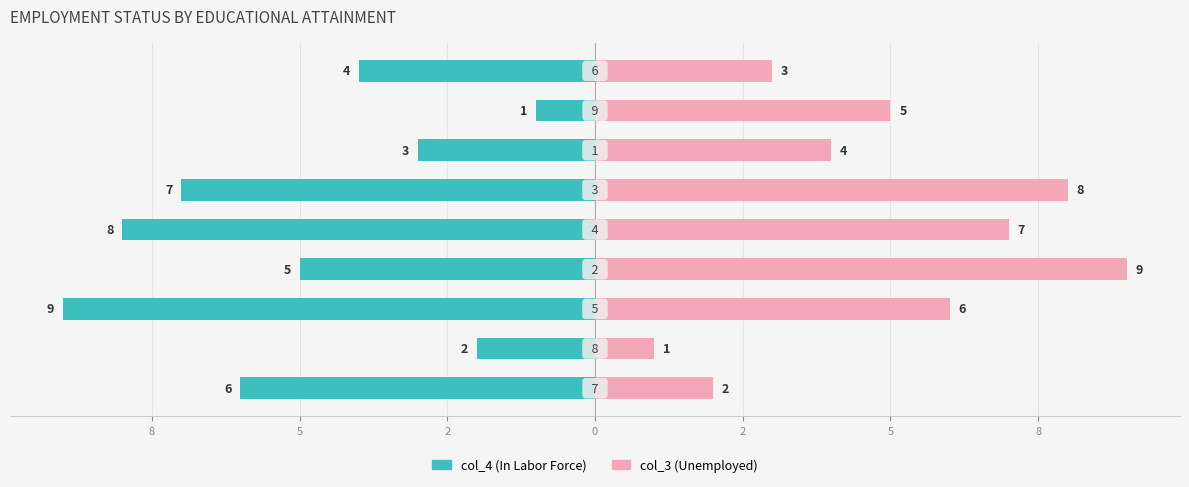

What are all the series names shown in the legend?

col_4, col_3